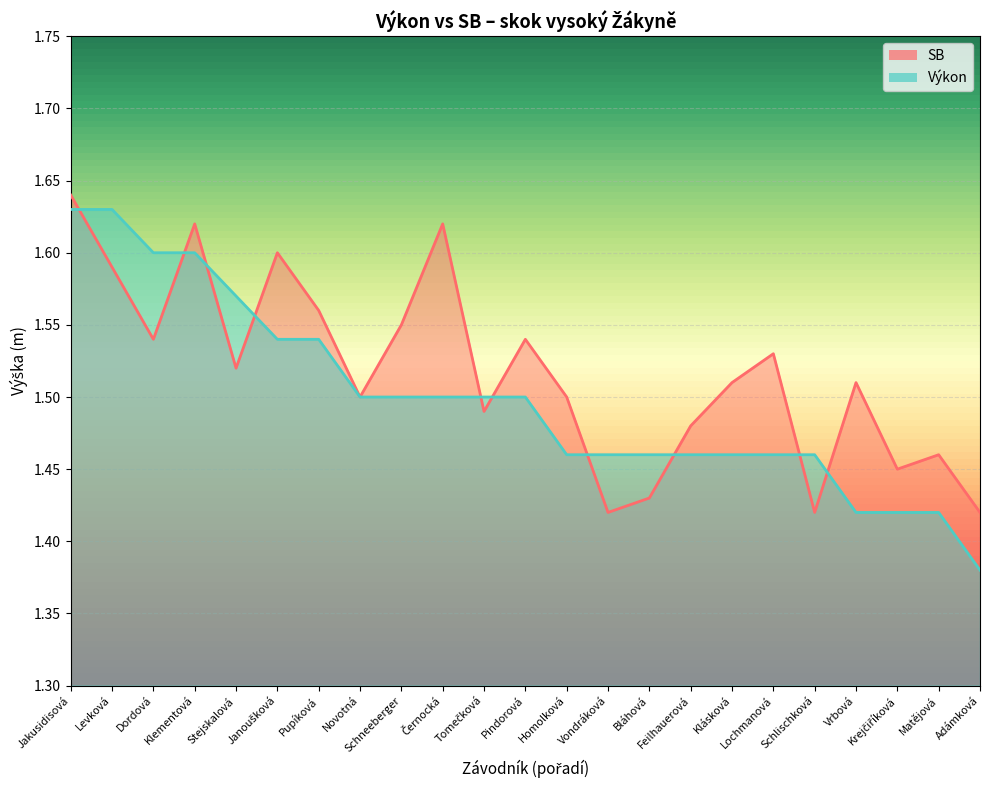

At how many categories does at least one series exceed 1?

23